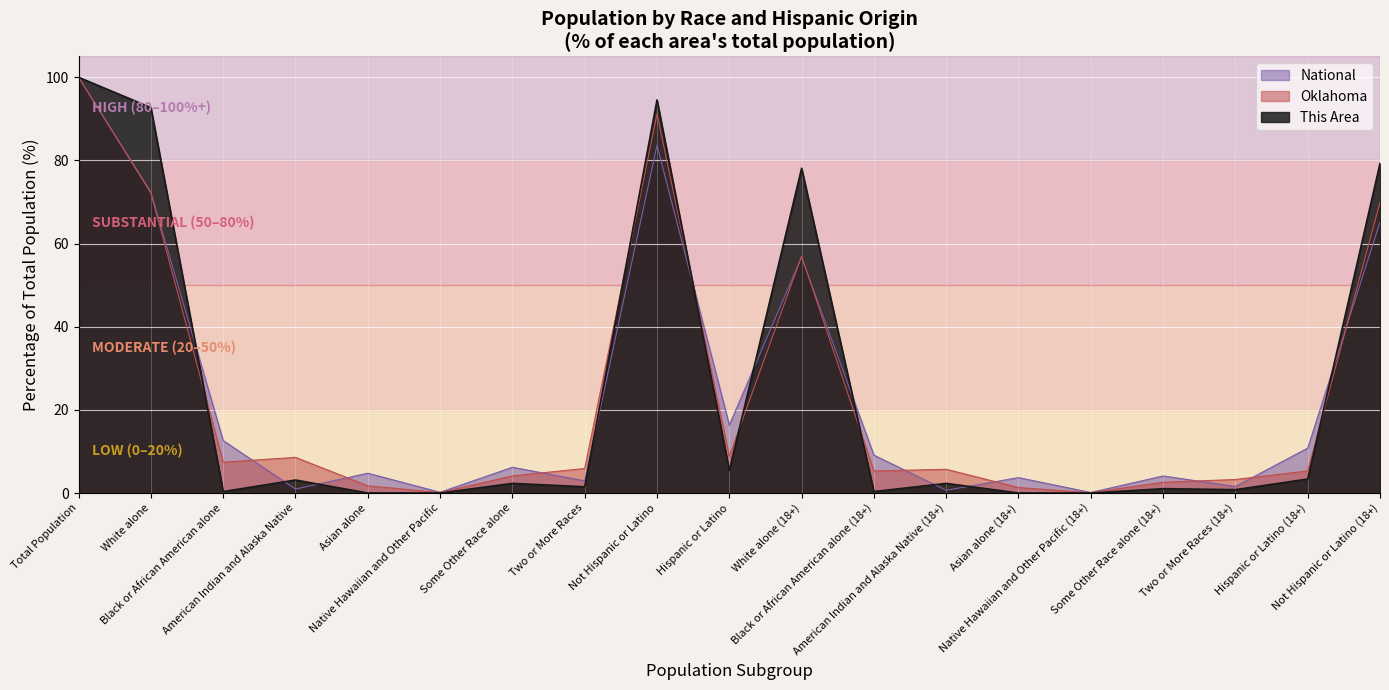

List the series in order of their peak value, lowest first.

This Area, Oklahoma, National